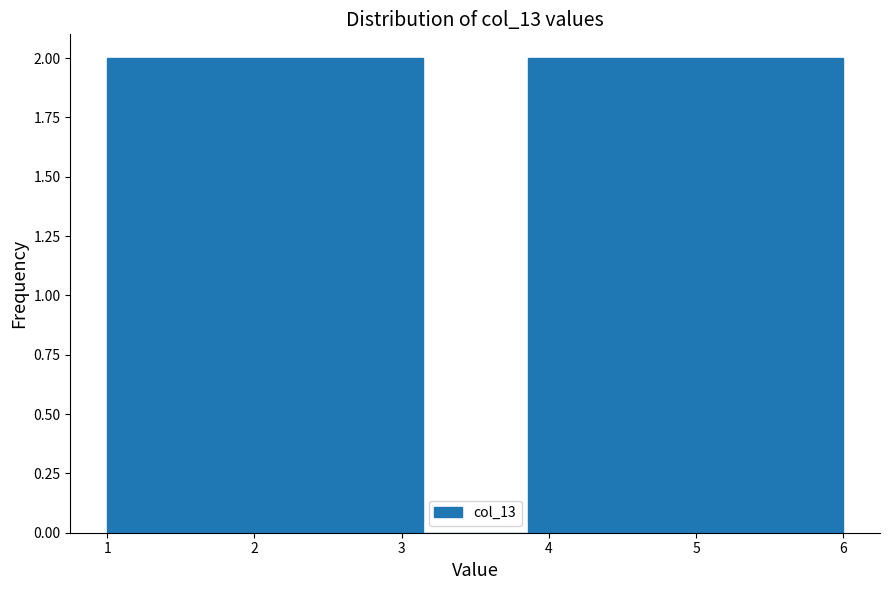

Reading left to right, list every bar in this chart as the range it spans on the x-axis followed by its height. Neither the bar edges nor the heights are printed on the chart, so give them approximately, as read against the axes.

1.0 to 1.7: 2
1.7 to 2.4: 2
2.4 to 3.1: 2
3.1 to 3.9: 0
3.9 to 4.6: 2
4.6 to 5.3: 2
5.3 to 6.0: 2